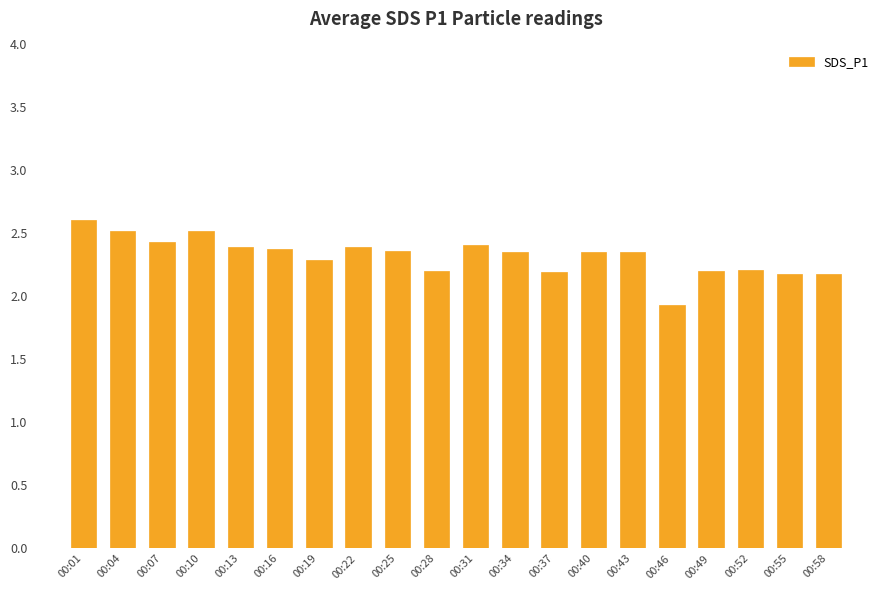

What is the value of the 1st bar from the left?

2.6